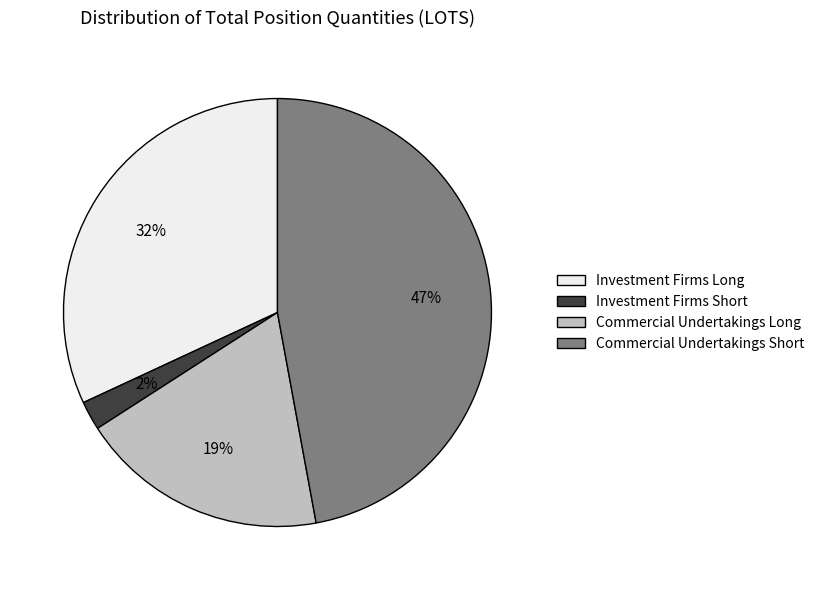

To the nearest percent, what is the difference between the largest and smallest slice percentages?

45%